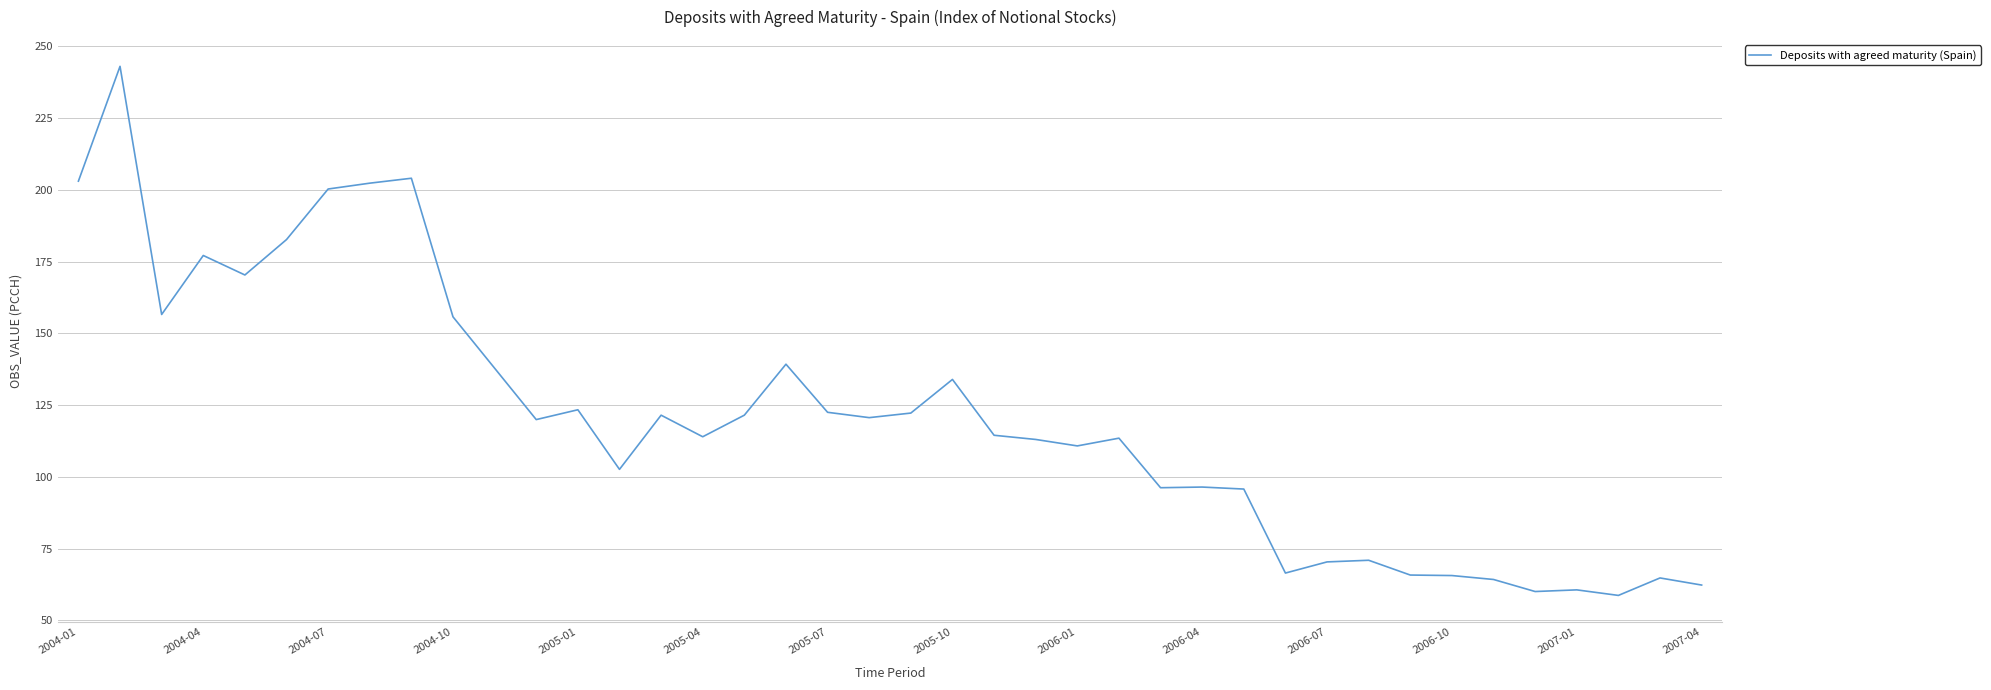

What is the average value?

120.6